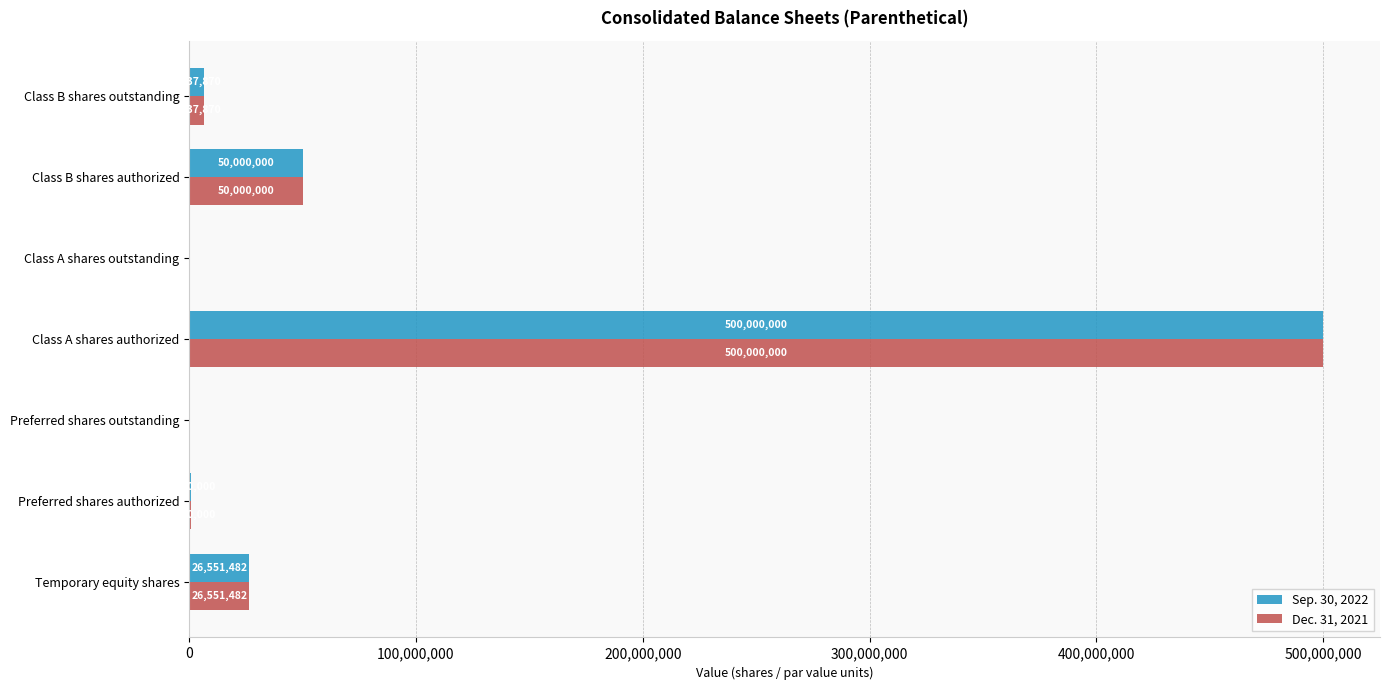

How many distinct data groups are displayed?

2